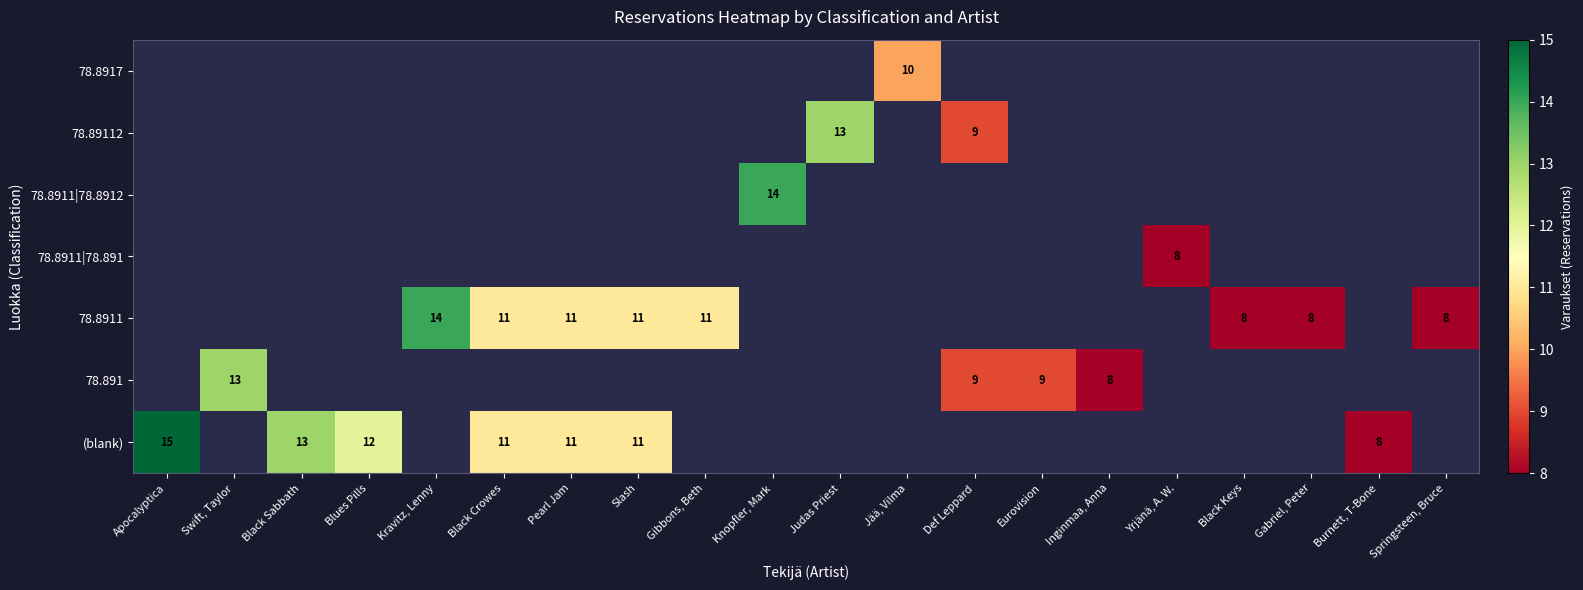

Between Inginmaa, Anna and Jää, Vilma, which is larger?

Jää, Vilma